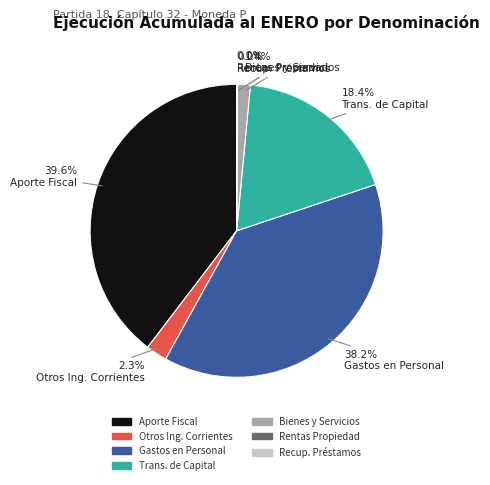

Is there any slice that represents more than half of the pie?

No